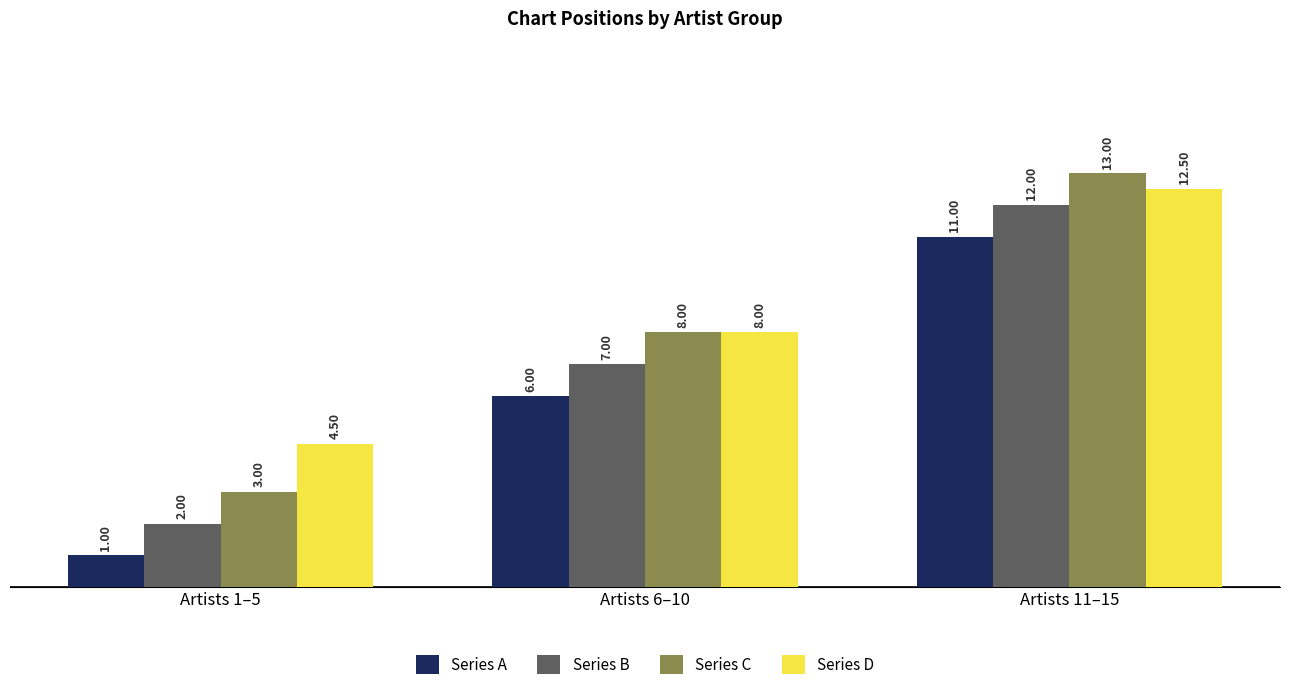

What is the highest value of the Series C series?

13.0